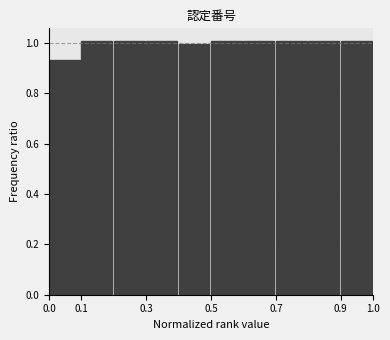

What is the height of the bar covering 0.3 to 0.4 on the x-axis? The values are not printed on the chart, so give them approximately, as read against the axis.

1.00